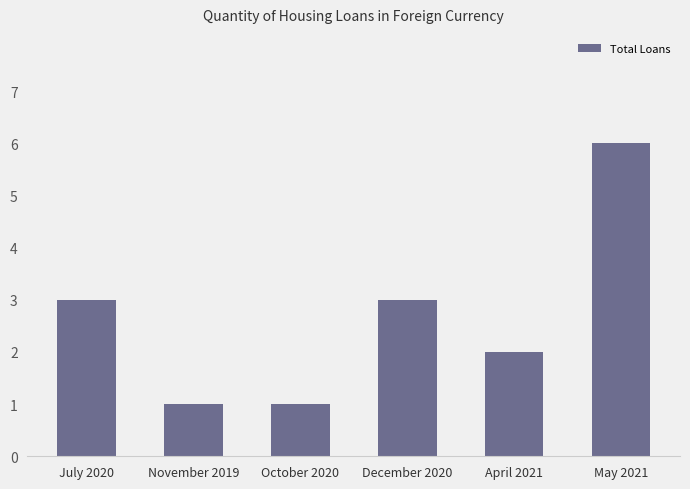

What is the label of the 4th bar from the right?

October 2020